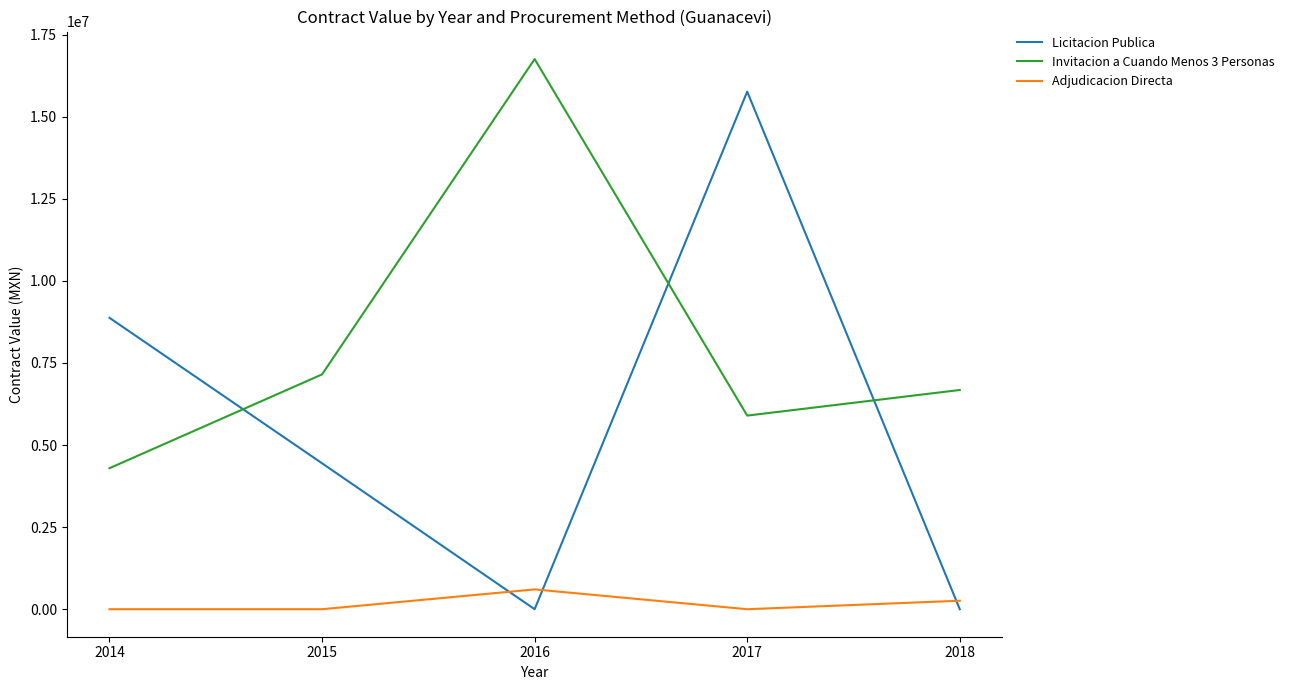

How many lines are shown in the chart?

3